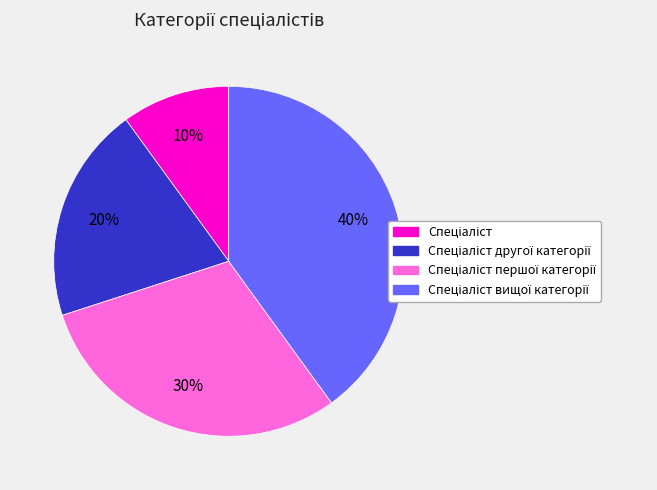

To the nearest percent, what is the difference between the largest and smallest slice percentages?

30%